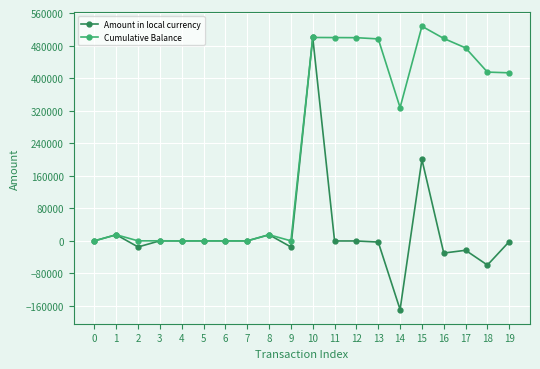

The Amount in local currency series shows -91205 at 18. True or false?

False